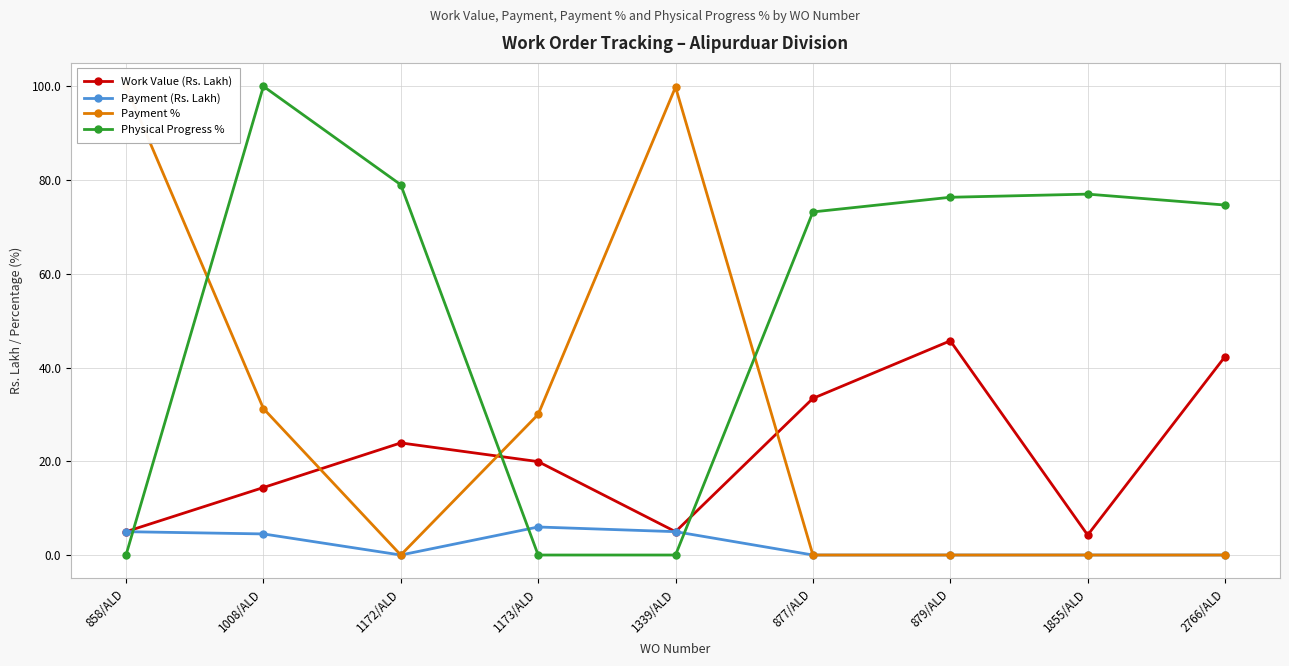

What is the label of the 2nd point from the right?

1855/ALD